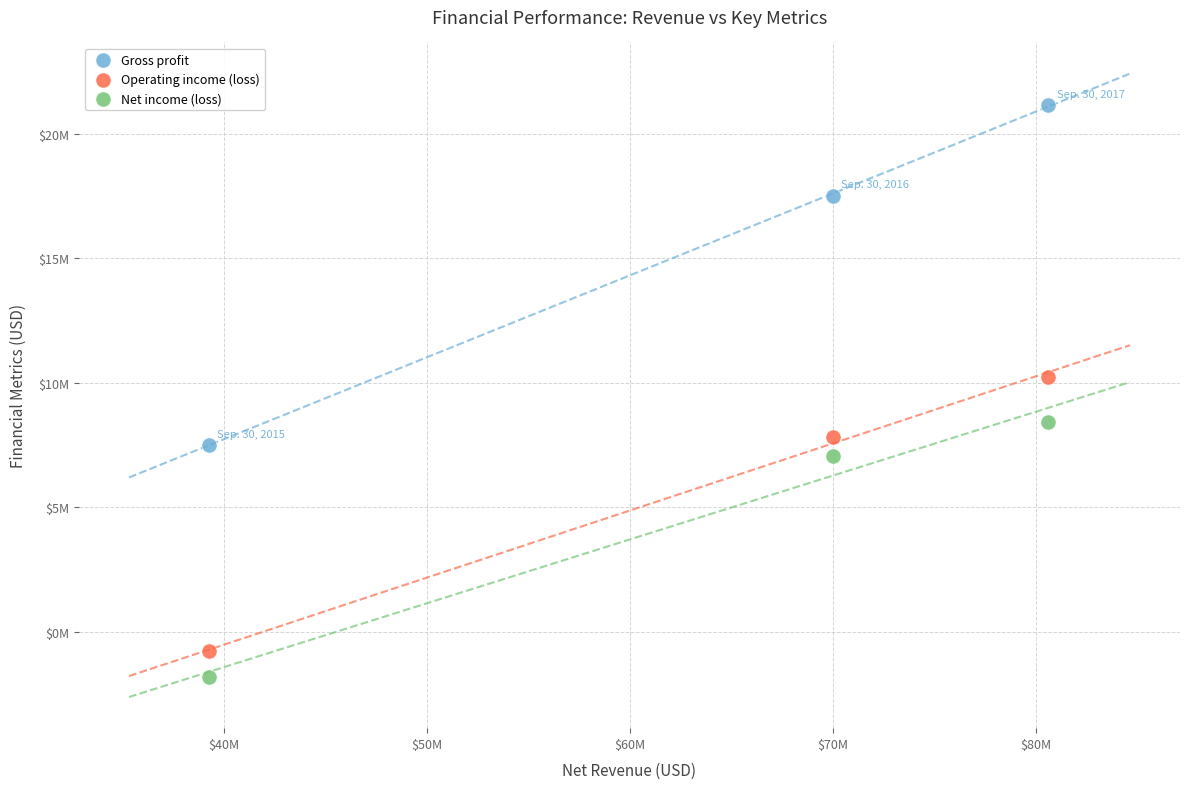

Which series contains the highest Y value?

Gross profit